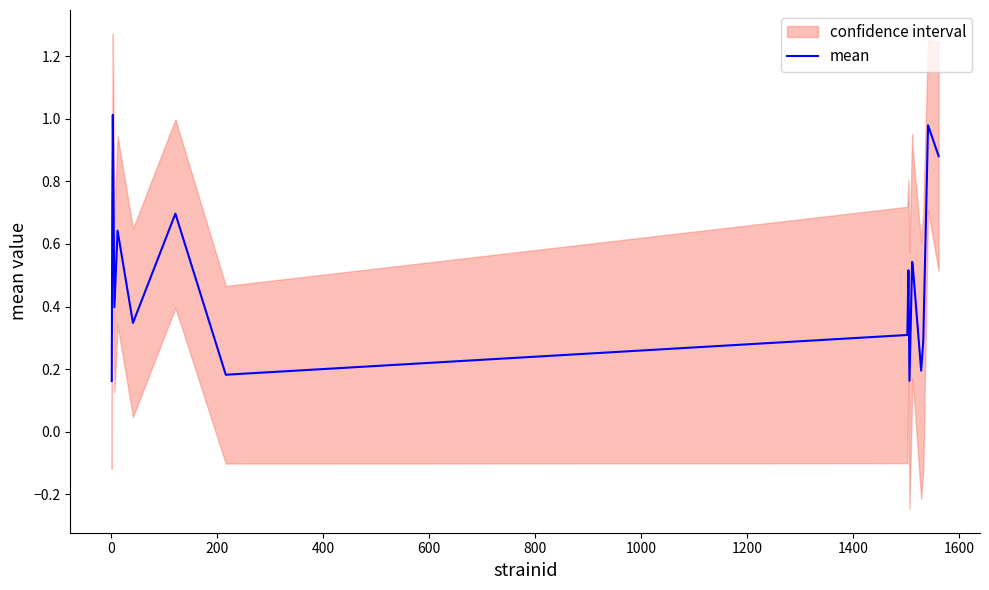

How many interior local valleys (lower than both neighbors) does the data have?

5